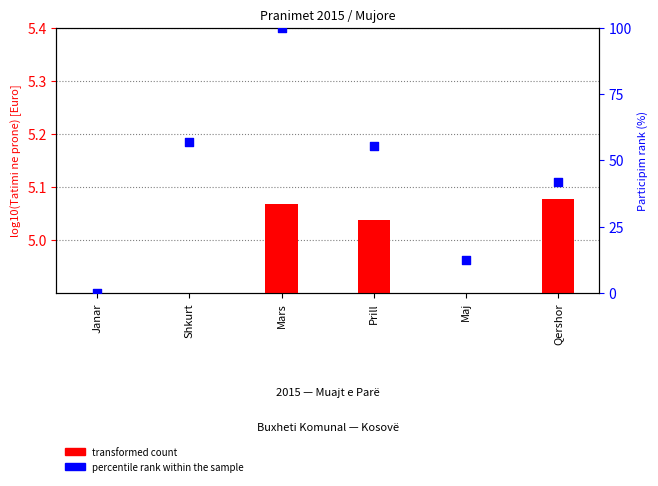

Which series has the largest total across all categories?

percentile rank within the sample